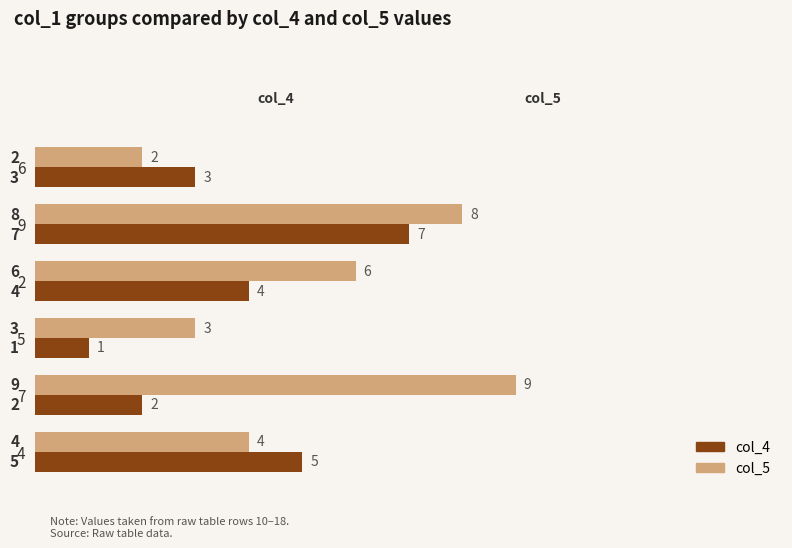

List the series in order of their peak value, lowest first.

col_4, col_5